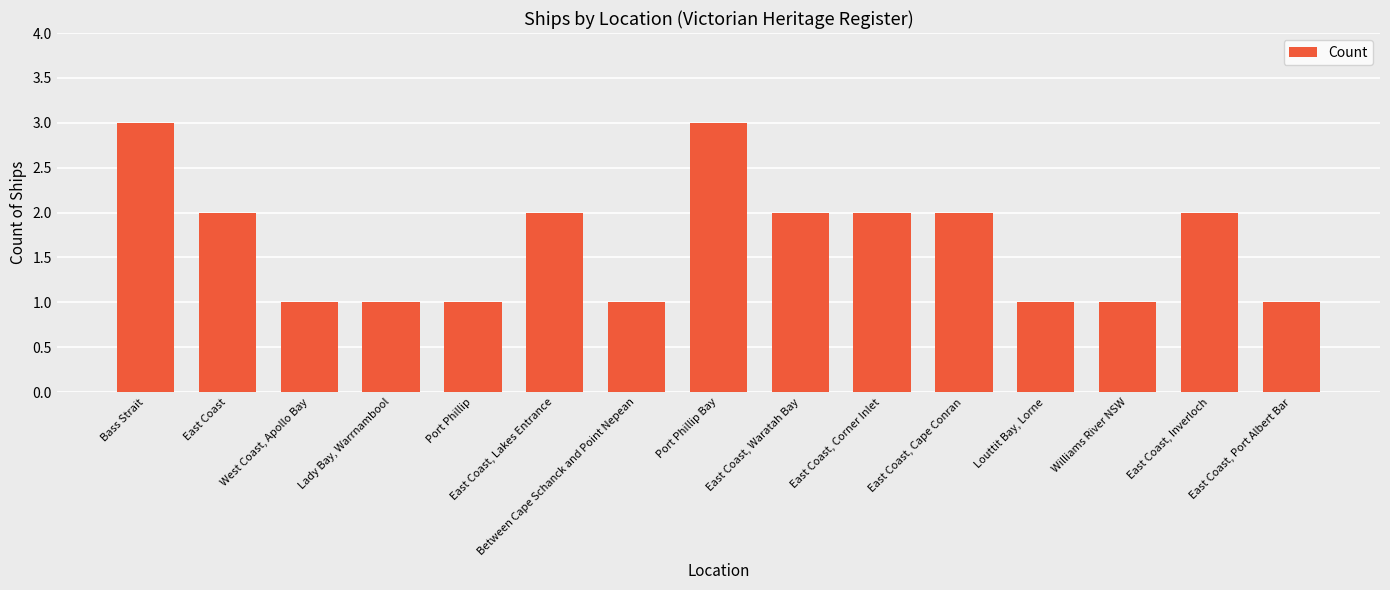

Count the number of data series in this chart.

1